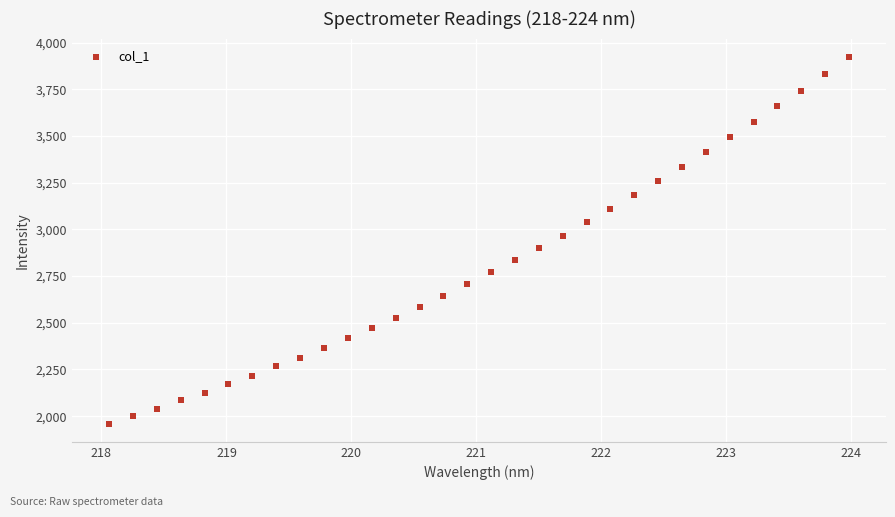

What is the range of Y values (max minus min)?

1962.7